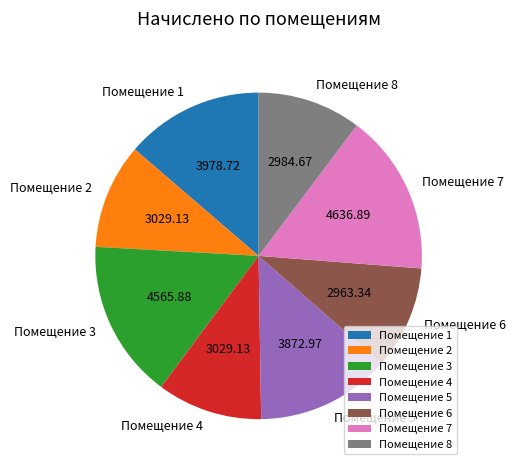

Combined, do Помещение 7 and Помещение 2 account for over 50%?

No